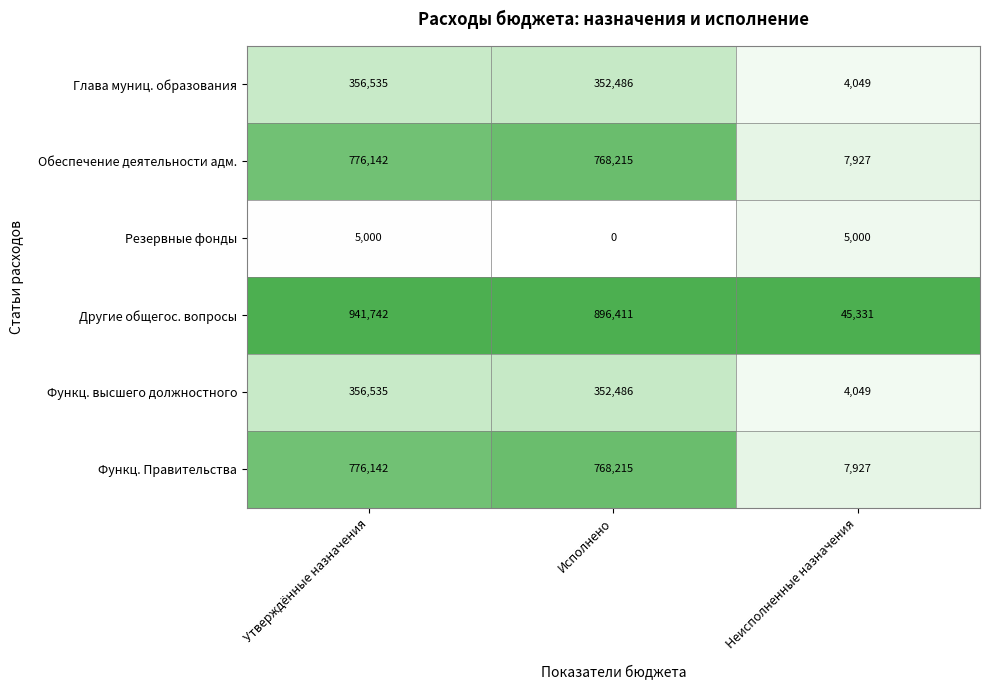

At how many categories does at least one series exceed 0?

3